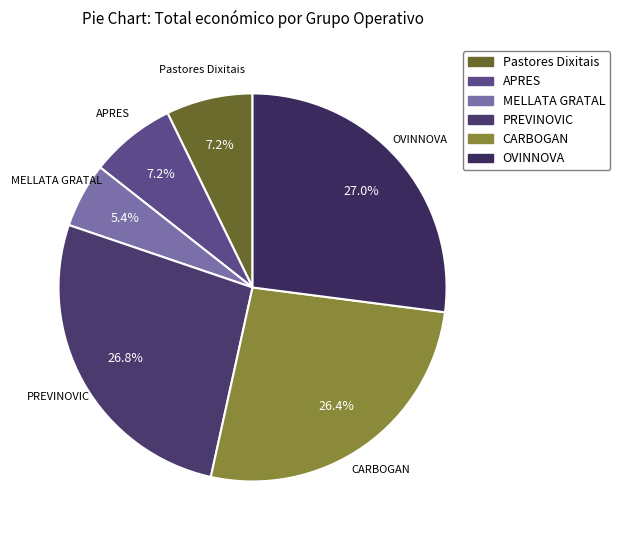

To the nearest percent, what is the difference between the Pastores Dixitais and OVINNOVA slice percentages?

20%